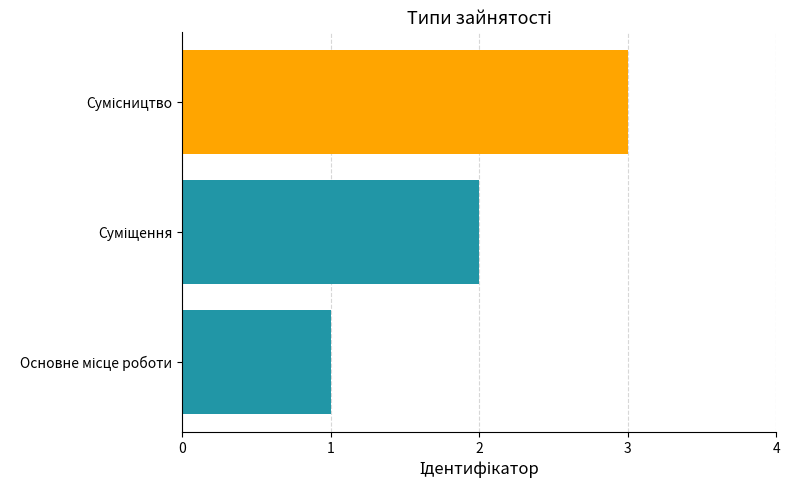

What is the maximum value shown in the chart?

3